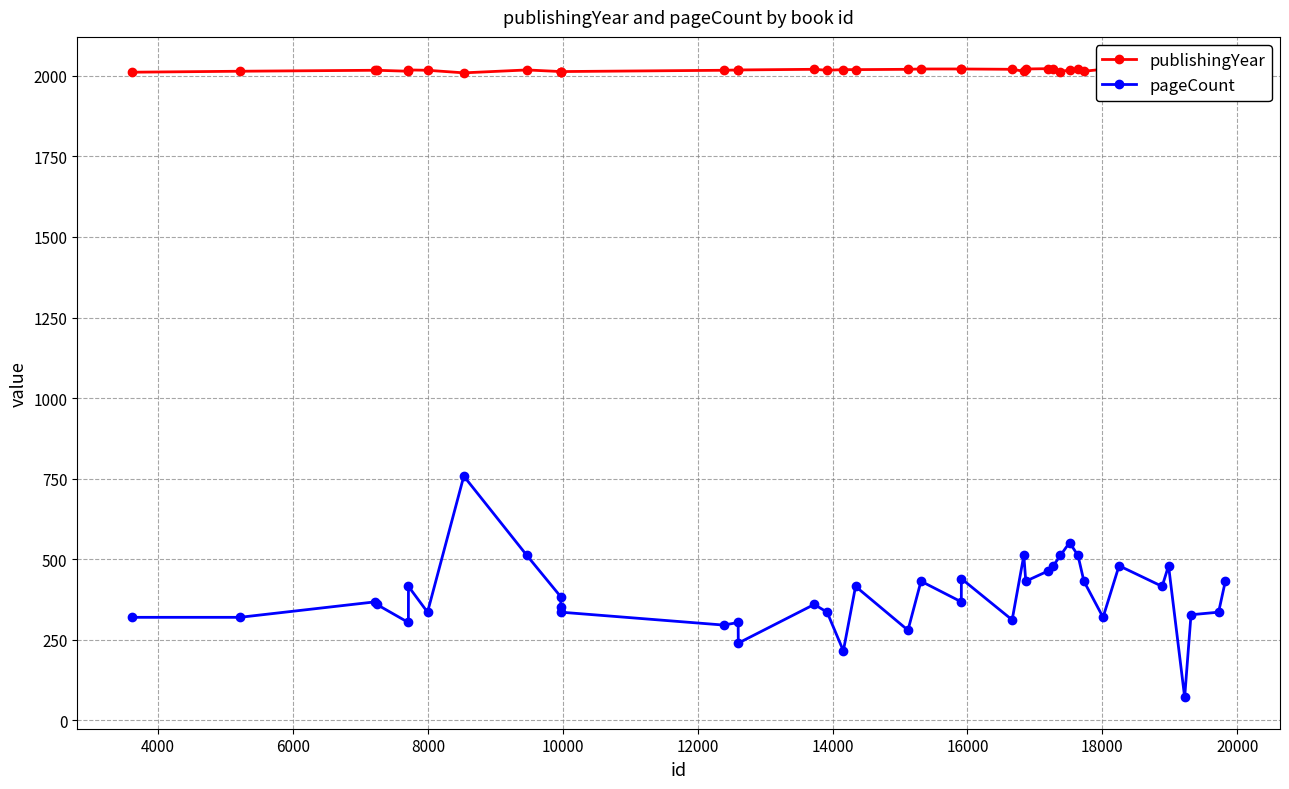

What is the maximum value for pageCount?

758